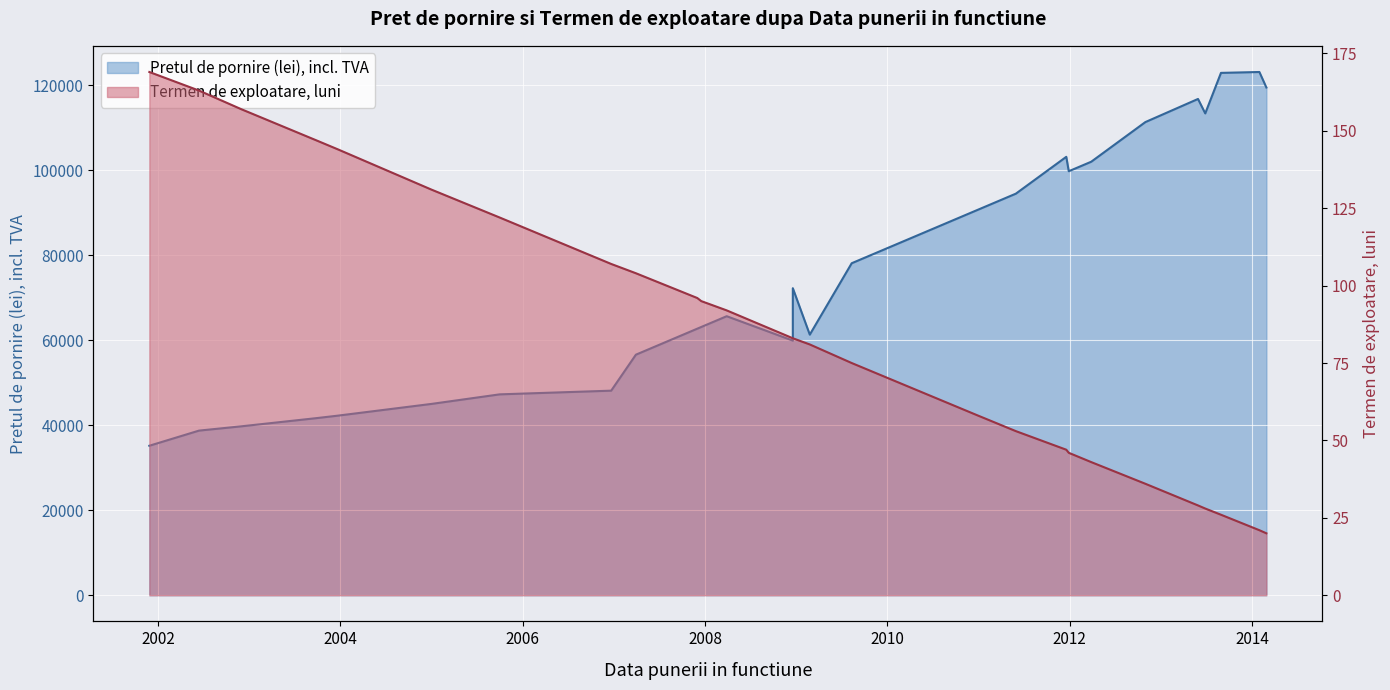

What is the total value across all series at 2002-11-29?

39905.4